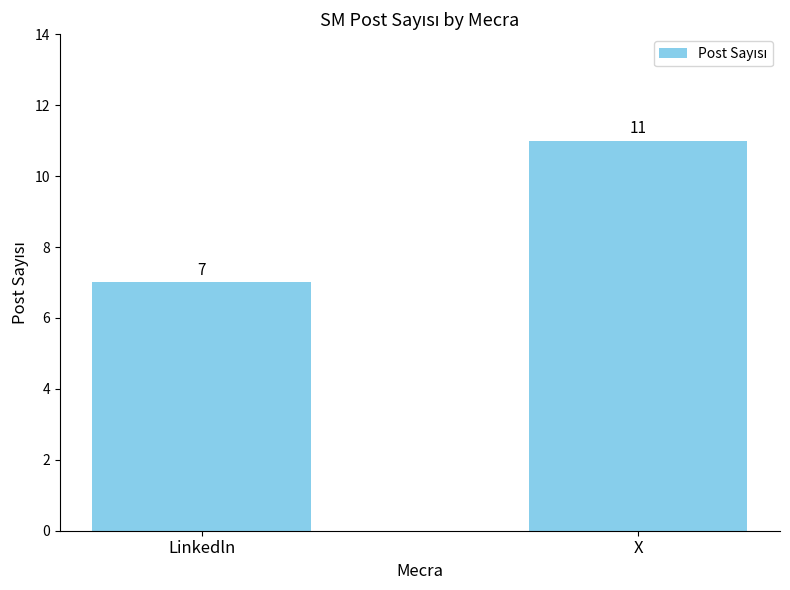

Reading right to left, what are all the values shown in this chart?

X=11	Linkedln=7